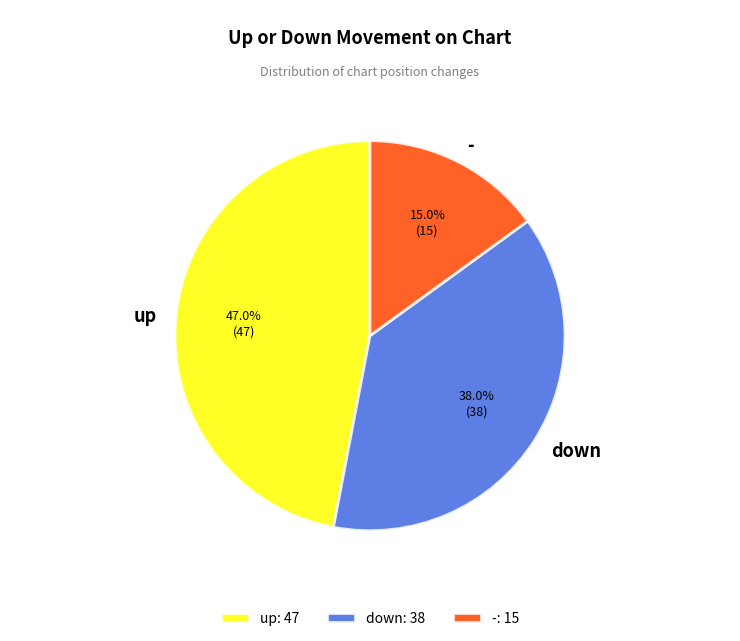

Combined, what portion of the pie is - and down?

53.0%